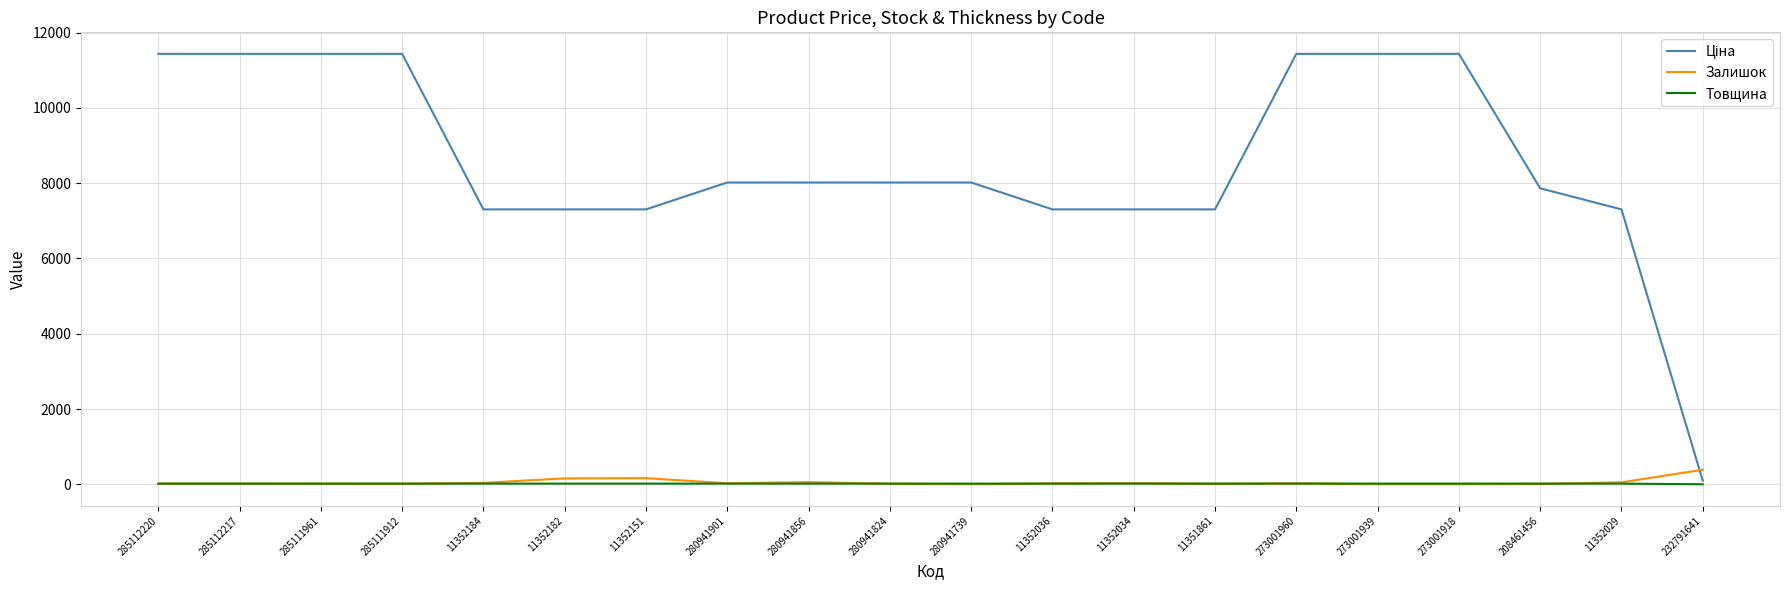

True or false: Залишок has a value of 24.0 at 11352036.

True